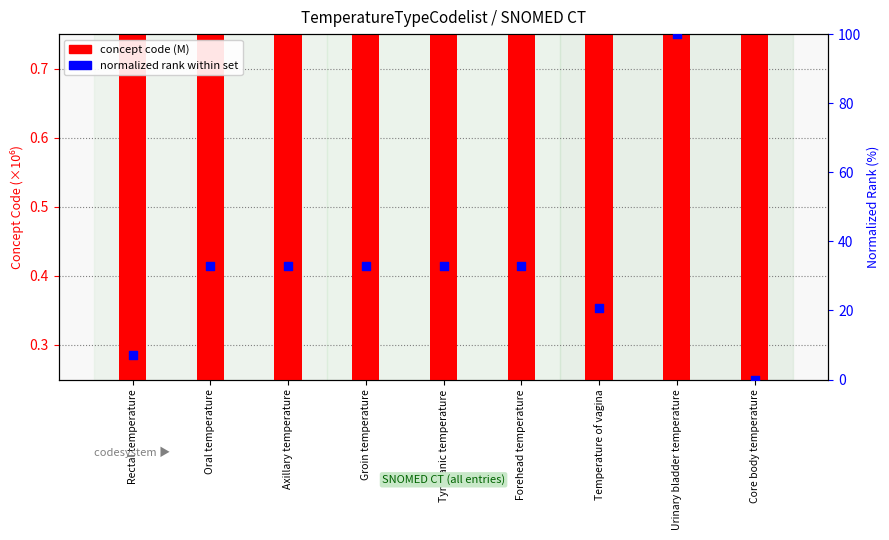

Which series contains the highest Y value?

concept code (M)